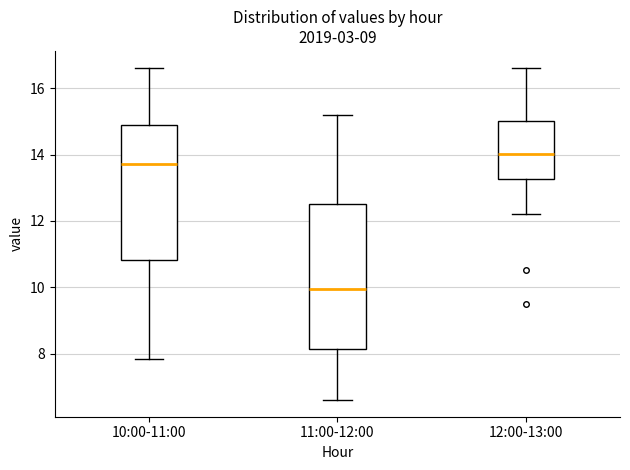

Reading left to right, read every box against the y-axis: the position of its median line, the range the box covers, and the ends of its whiskers. The values are not printed on the chart, so give them approximately, as read against the axis.

10:00-11:00: median 13.8, box 10.8 to 14.8, whiskers 7.8 to 16.6
11:00-12:00: median 10.0, box 8.2 to 12.4, whiskers 6.6 to 15.2
12:00-13:00: median 14.0, box 13.2 to 15.0, whiskers 12.2 to 16.6